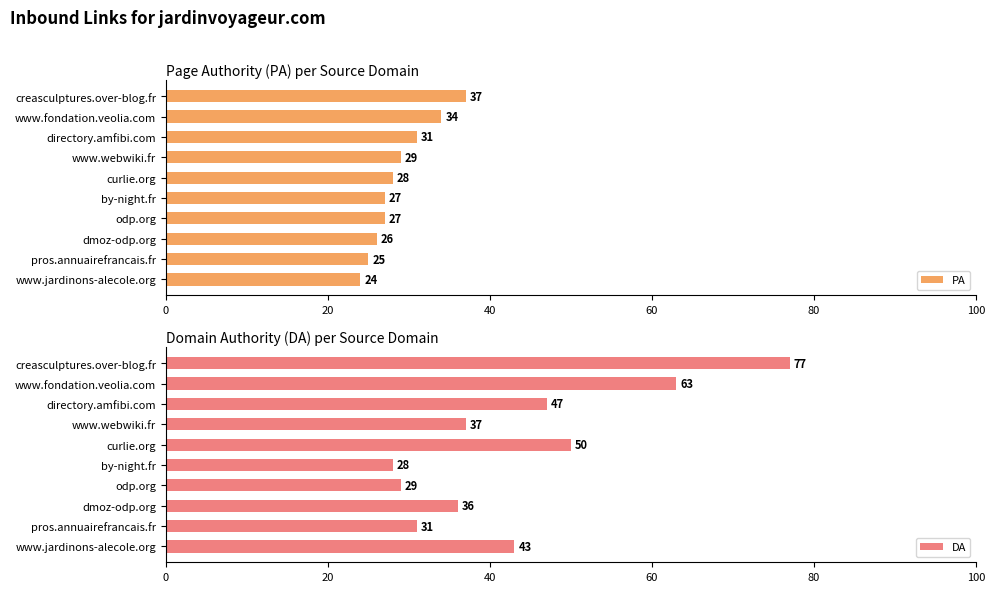

What is the difference between the DA values at directory.amfibi.com and odp.org?

18